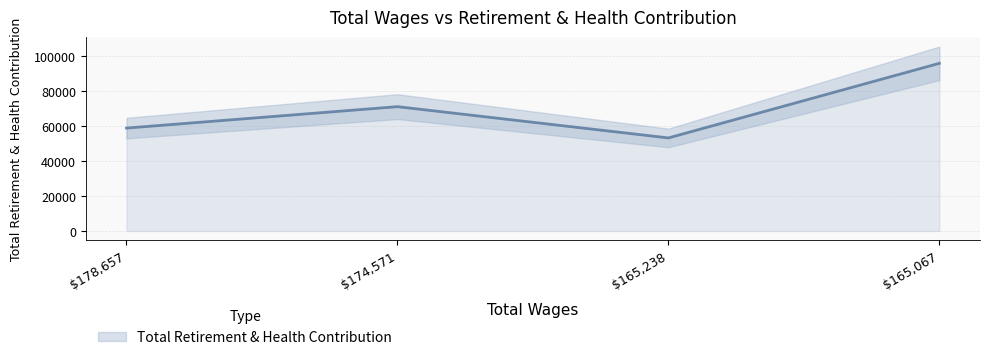

What is the minimum value shown in the chart?

53228